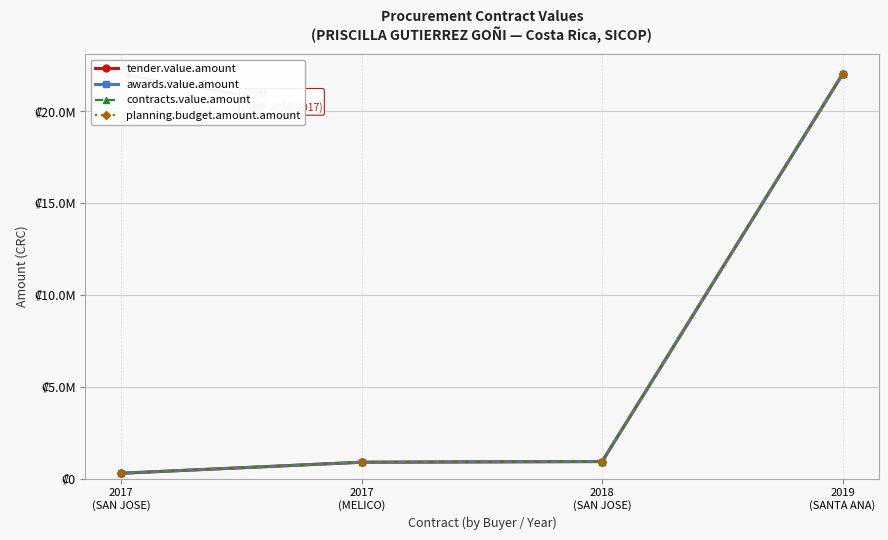

Is this an area chart (filled region under the line)?

No